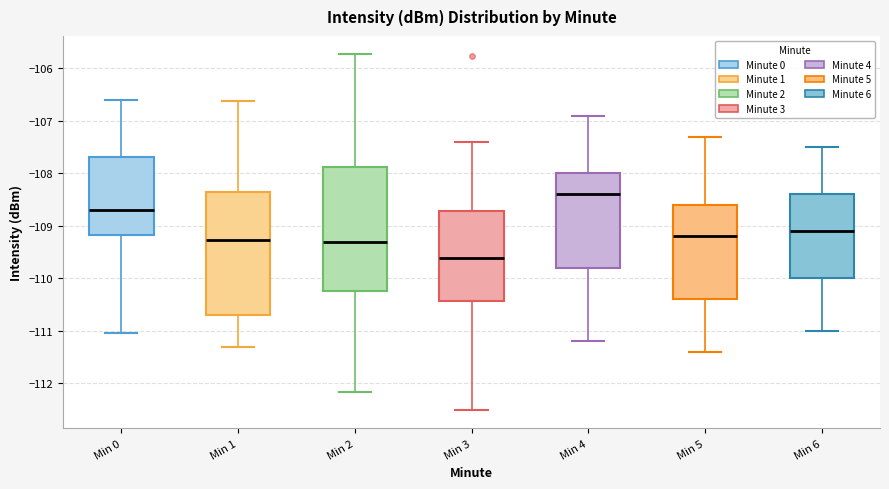

Where is the lower edge of the box for Min 4 on the y-axis? The values are not printed on the chart, so give them approximately, as read against the axis.

-109.8